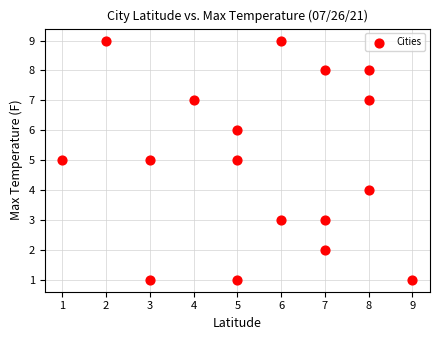

What is the range of Y values (max minus min)?

8